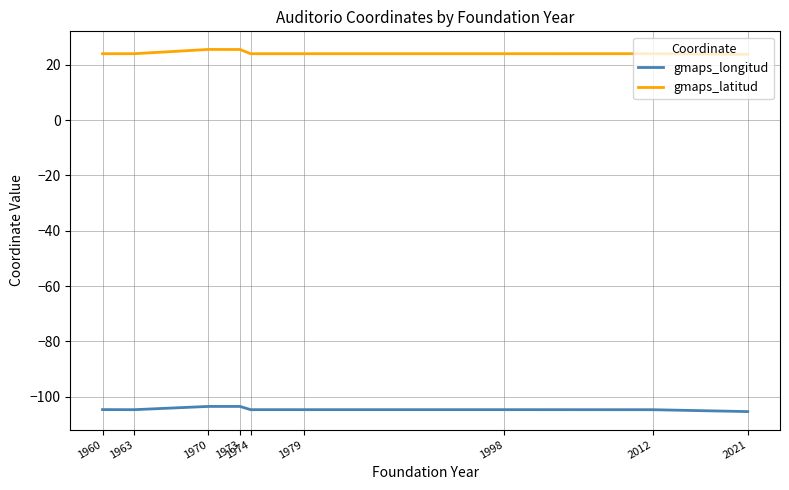

Rank the series at 1970 from highest to lowest value.

gmaps_latitud, gmaps_longitud